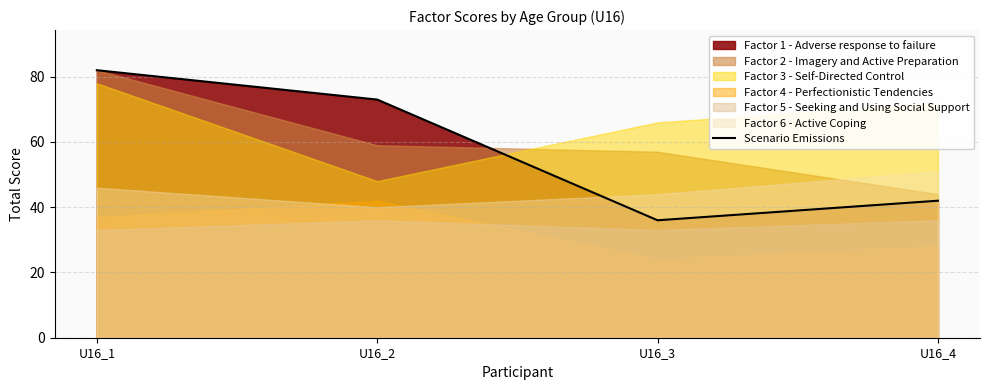

Rank the categories by value from highest to lowest.

U16_1, U16_2, U16_4, U16_3